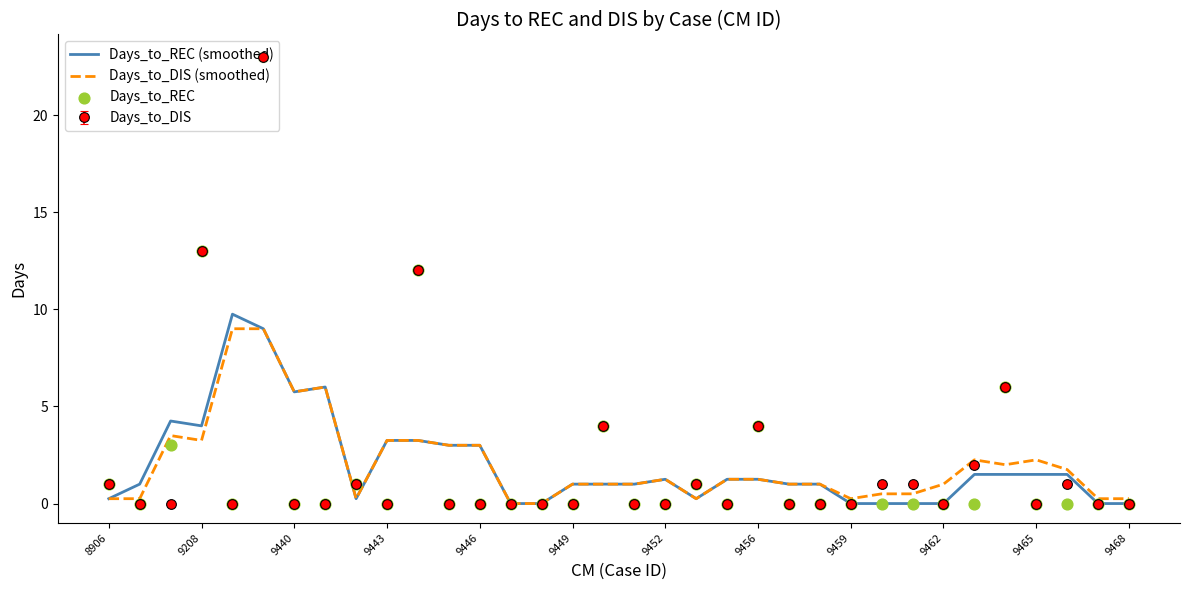

Which series has the largest total across all categories?

Days_to_DIS (smoothed)